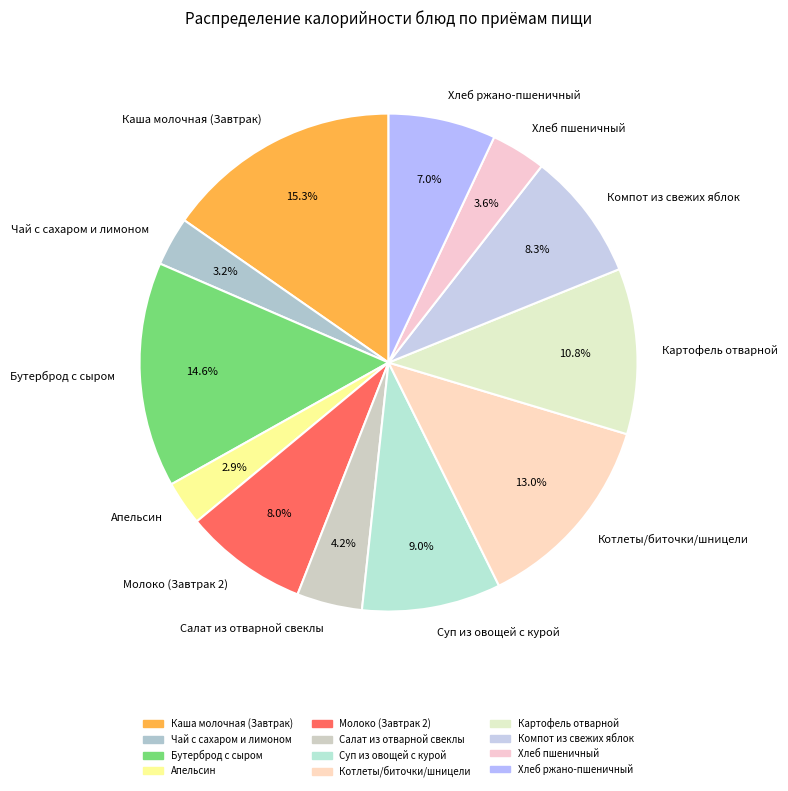

Approximately how many times larger is the value at Компот из свежих яблок compared to Апельсин?

2.9